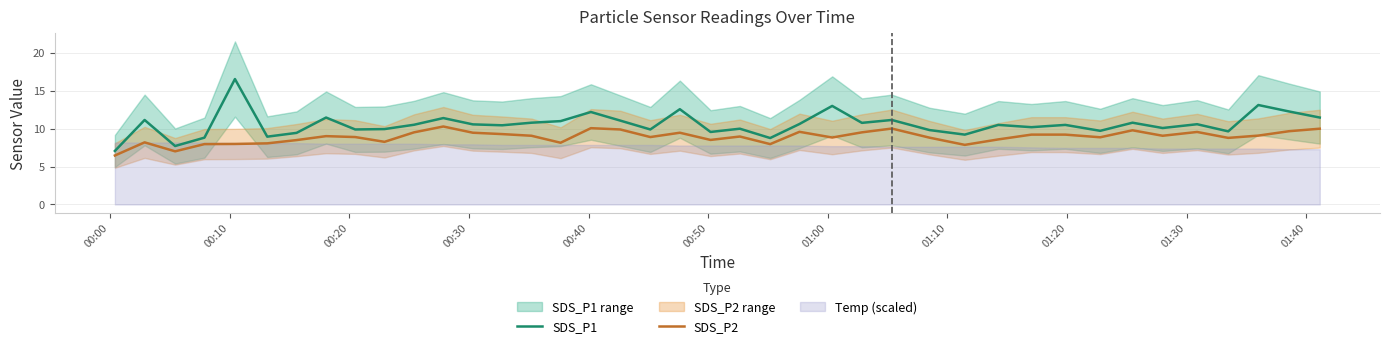

How many interior local peaks does the SDS_P1 series have?

14